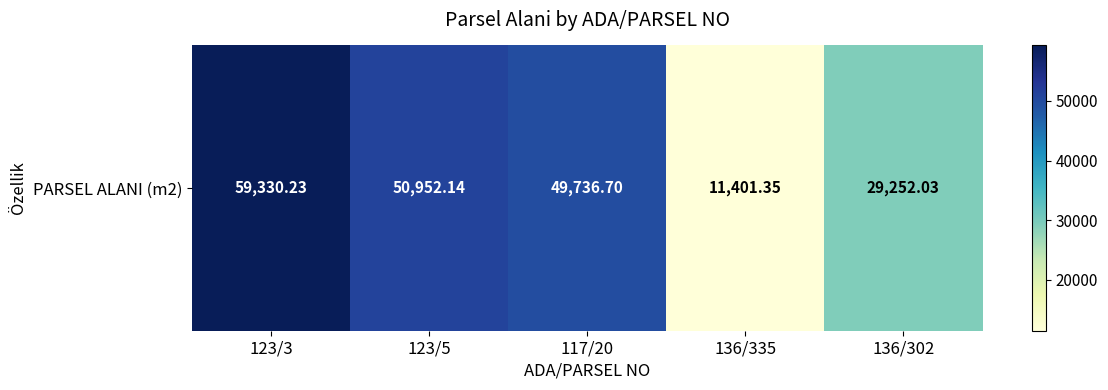

Where is the data nearest to the value 35365?

136/302